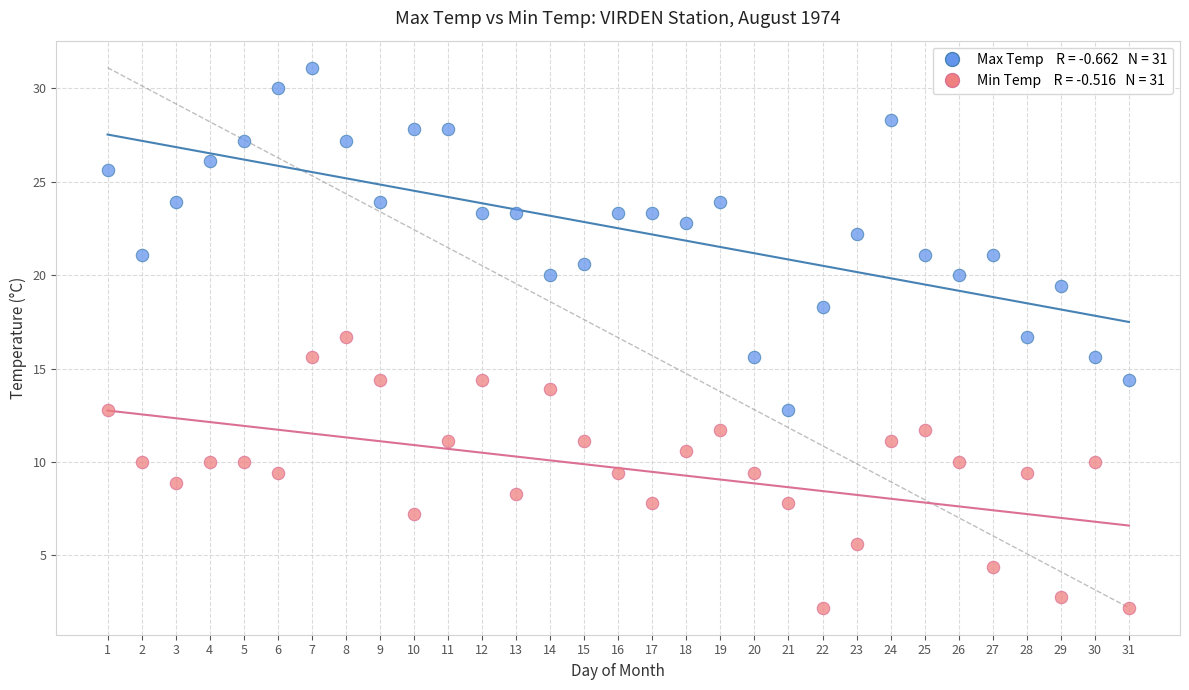

Across all data points, what is the range of Y values (max minus min)?

28.9